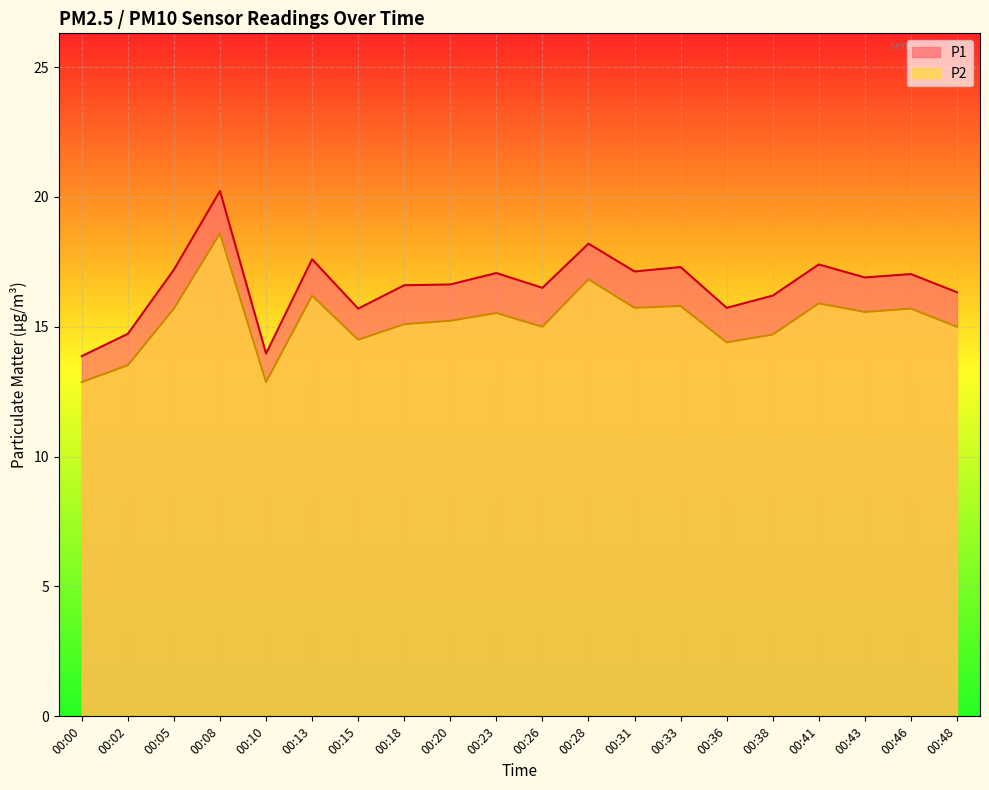

At how many categories does at least one series exceed 12?

20